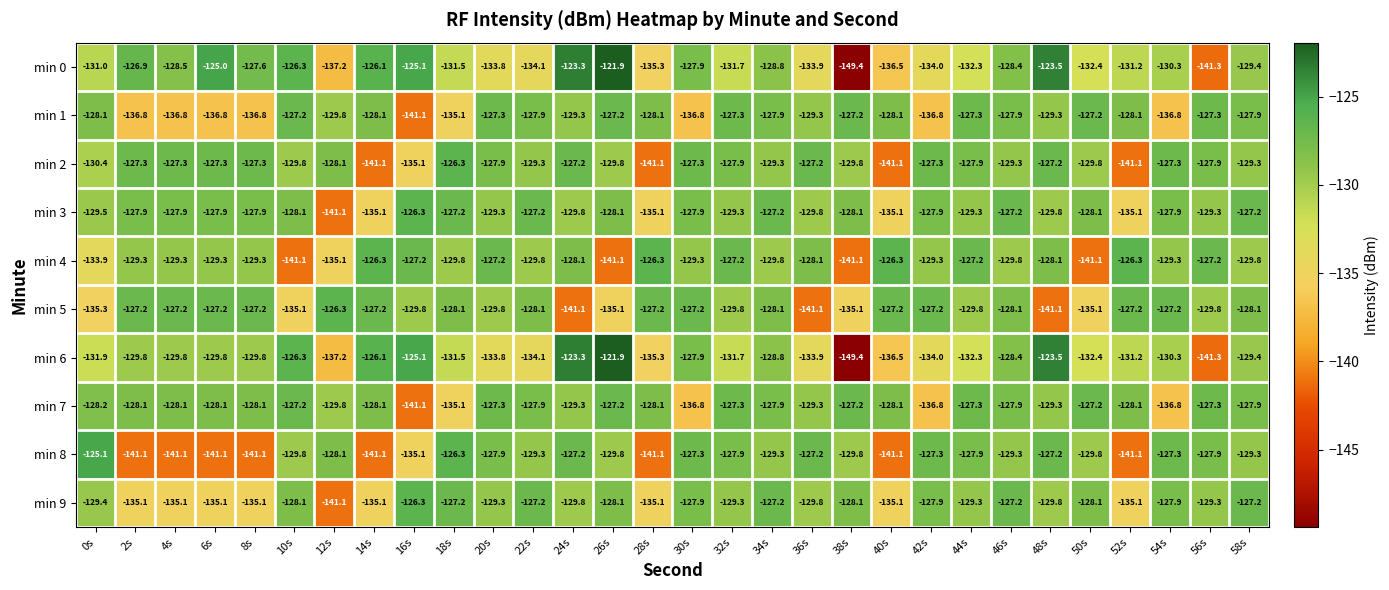

What value does the min 4 series have at 14s?

-126.3